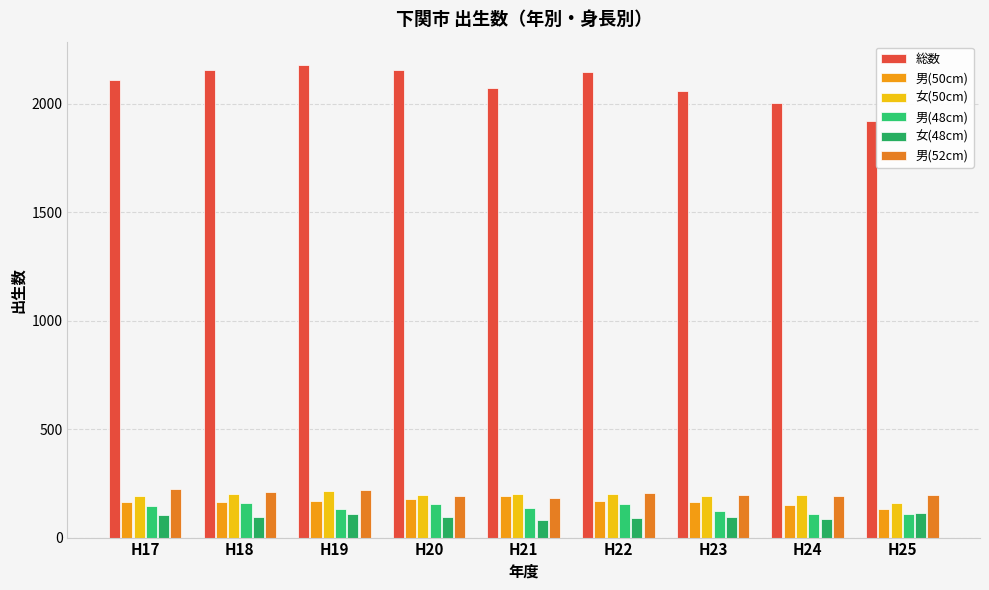

Which category has the lowest value across all series?

H21